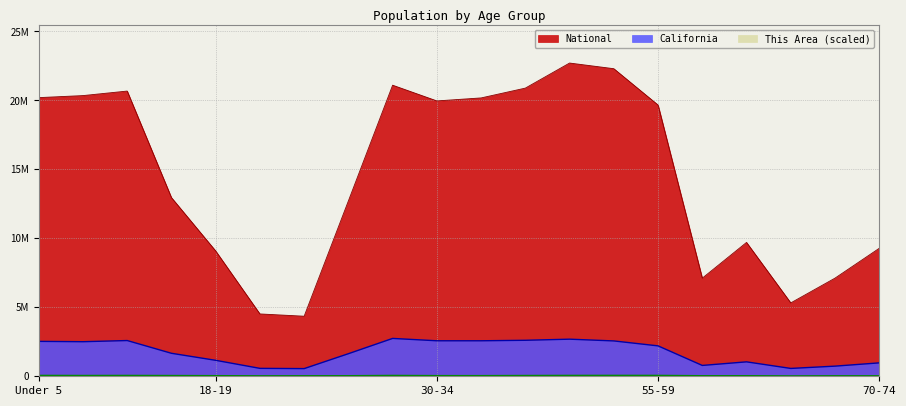

Where is the first local minimum for National?

21